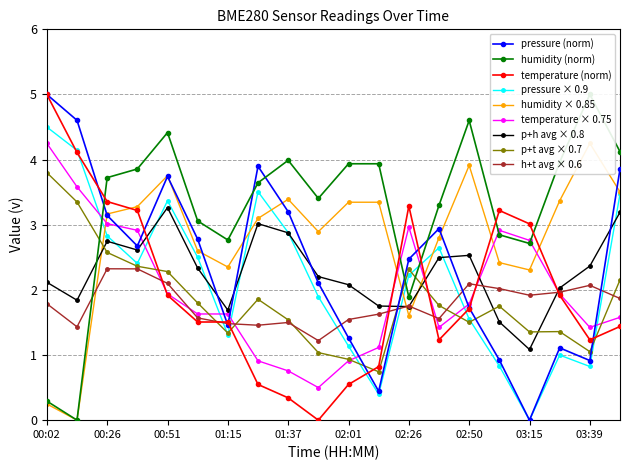

Which series has the largest total across all categories?

humidity